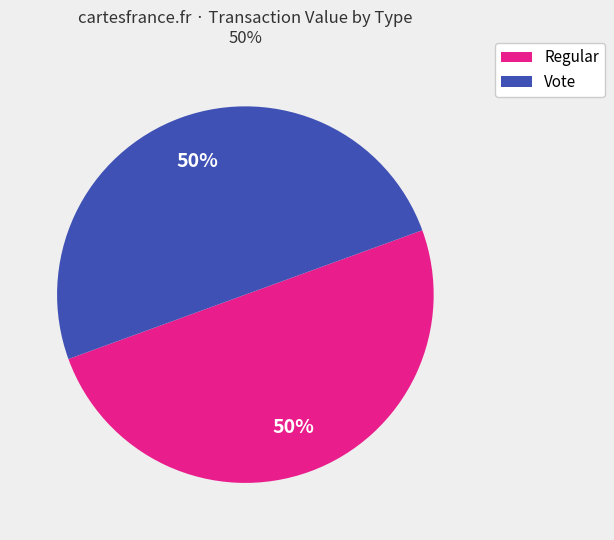

What percentage is the Vote slice, to the nearest percent?

50%